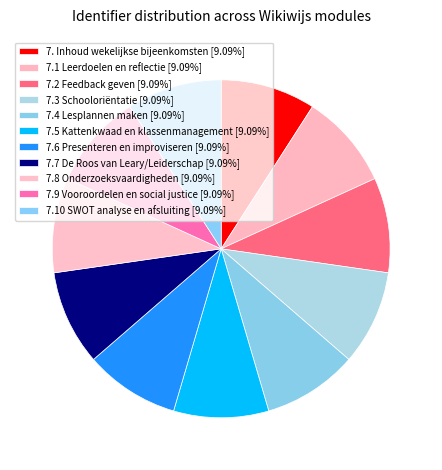

Approximately how many times larger is the value at 7.10 SWOT analyse en afsluiting compared to 7.6 Presenteren en improviseren?

1.0